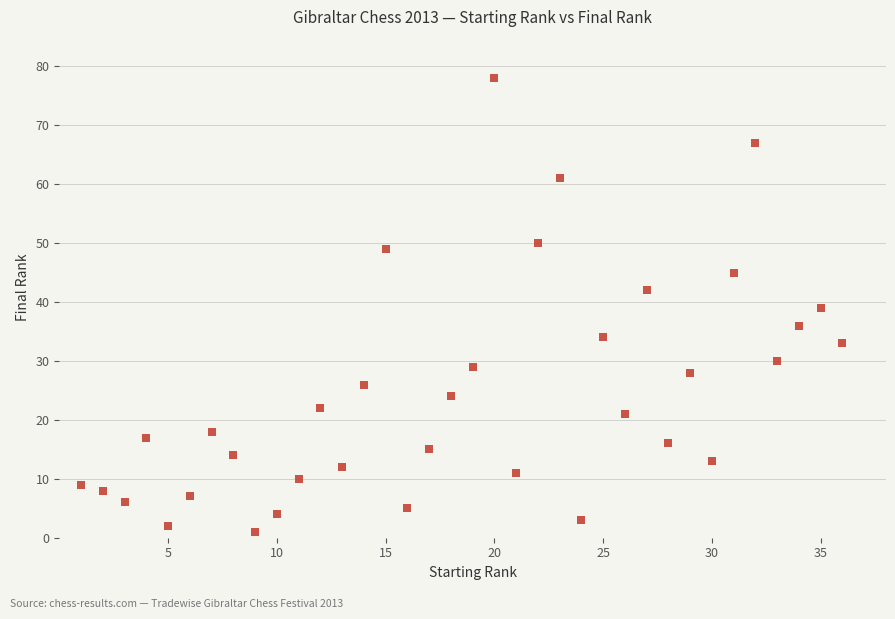

What is the range of Y values (max minus min)?

77